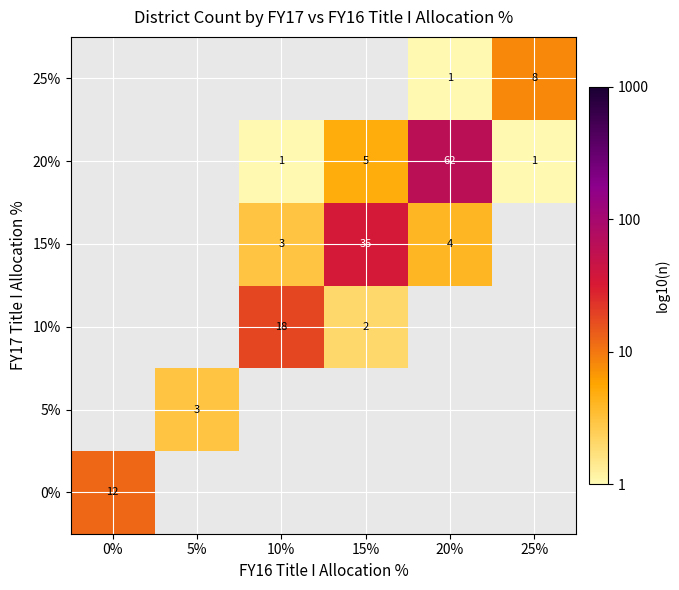

Count the number of categories in the chart.

6